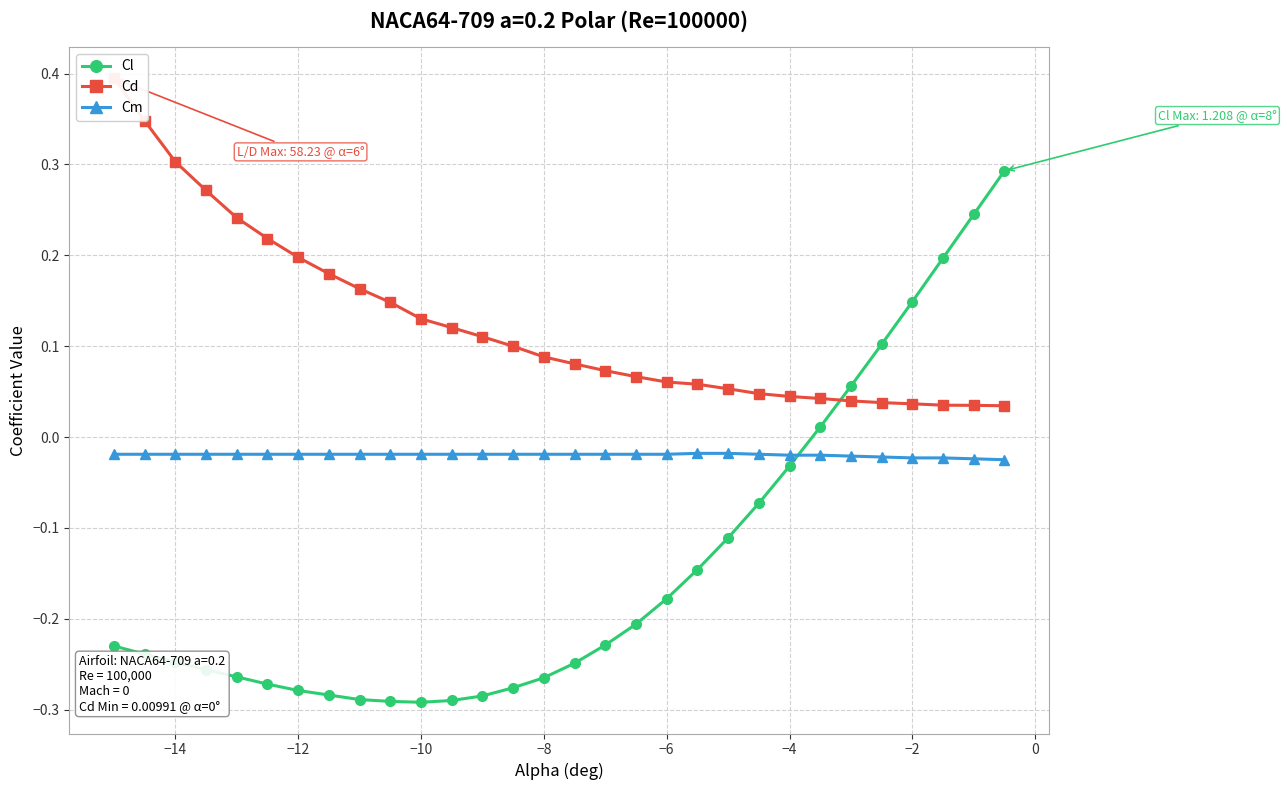

True or false: Cd and Cm cross at least once.

False